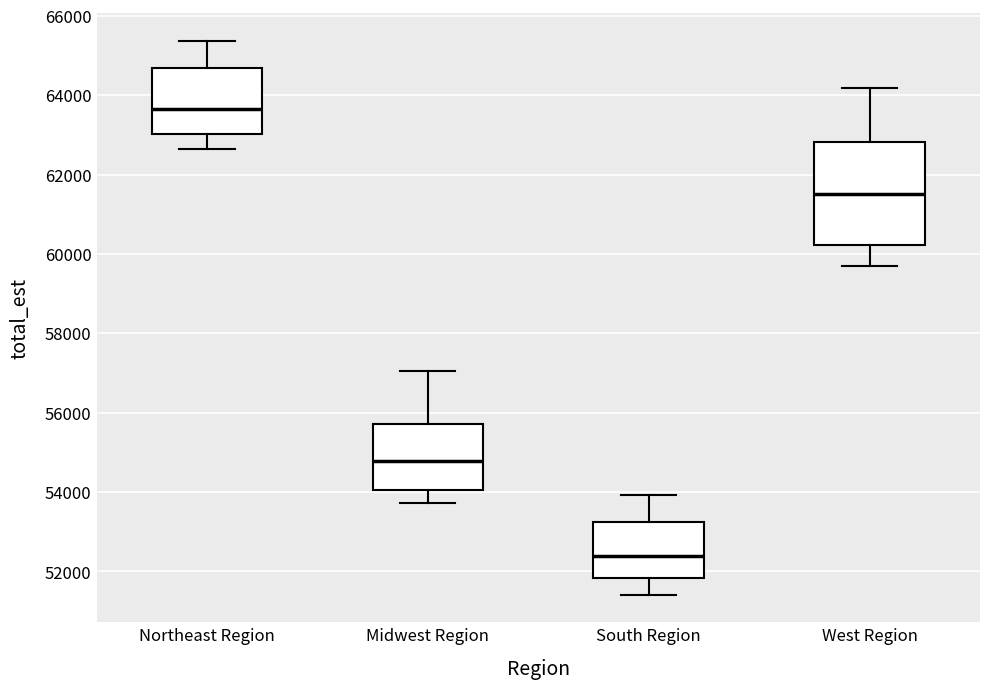

Which box has the lowest median line?

South Region